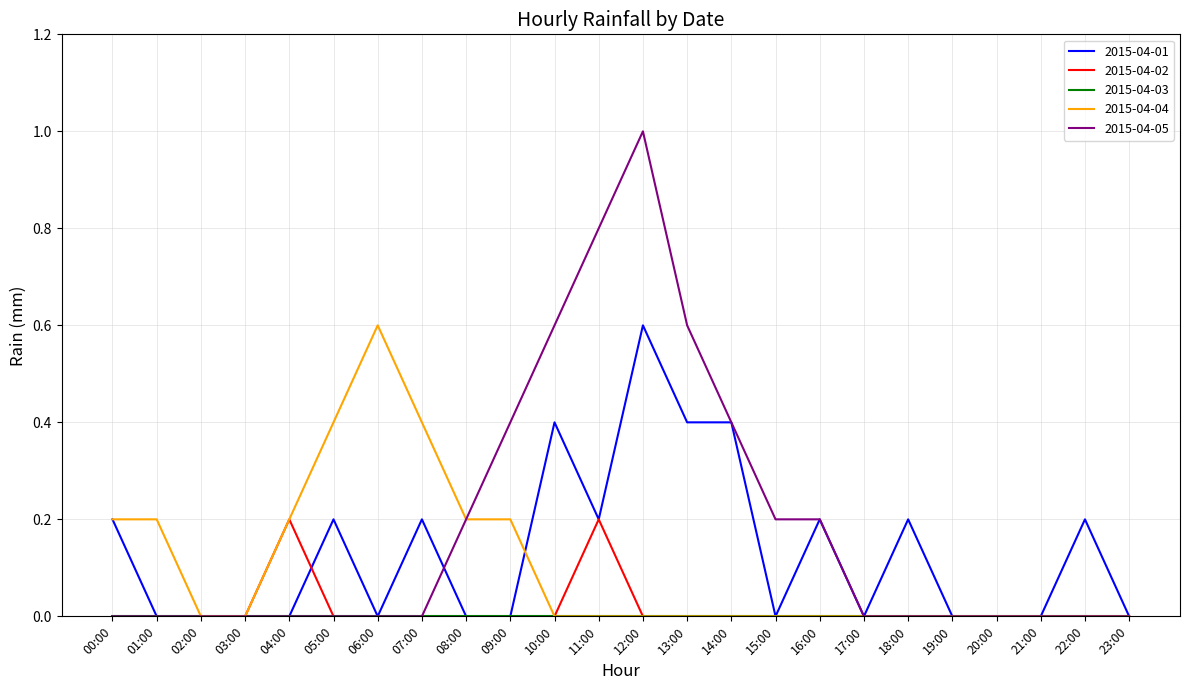

At which category is the sum across all series the highest?

12:00